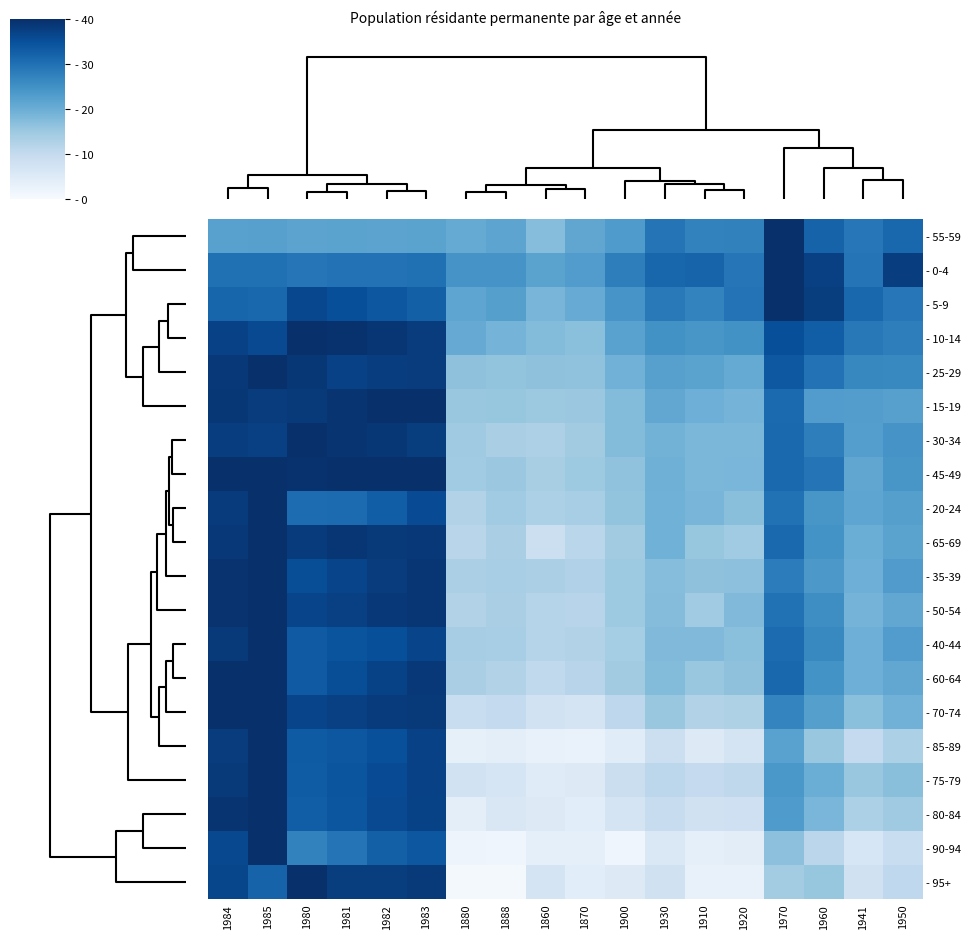

What is the minimum value shown in the chart?

0.7